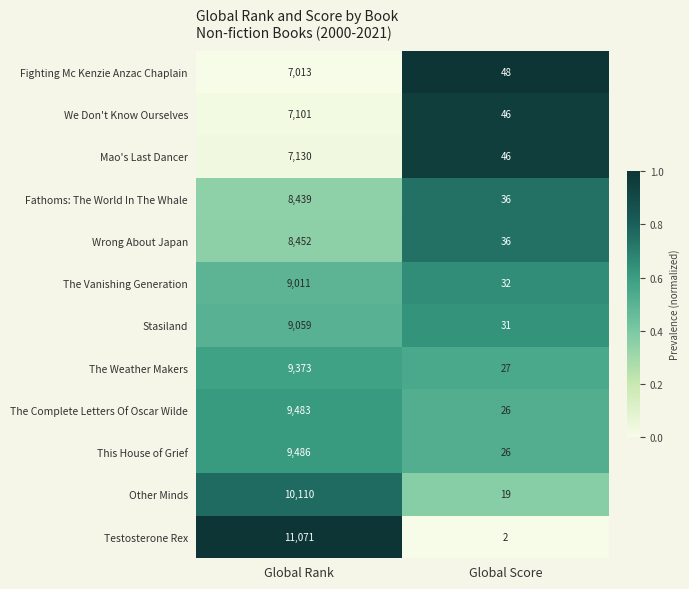

How many data points does each series have?

2